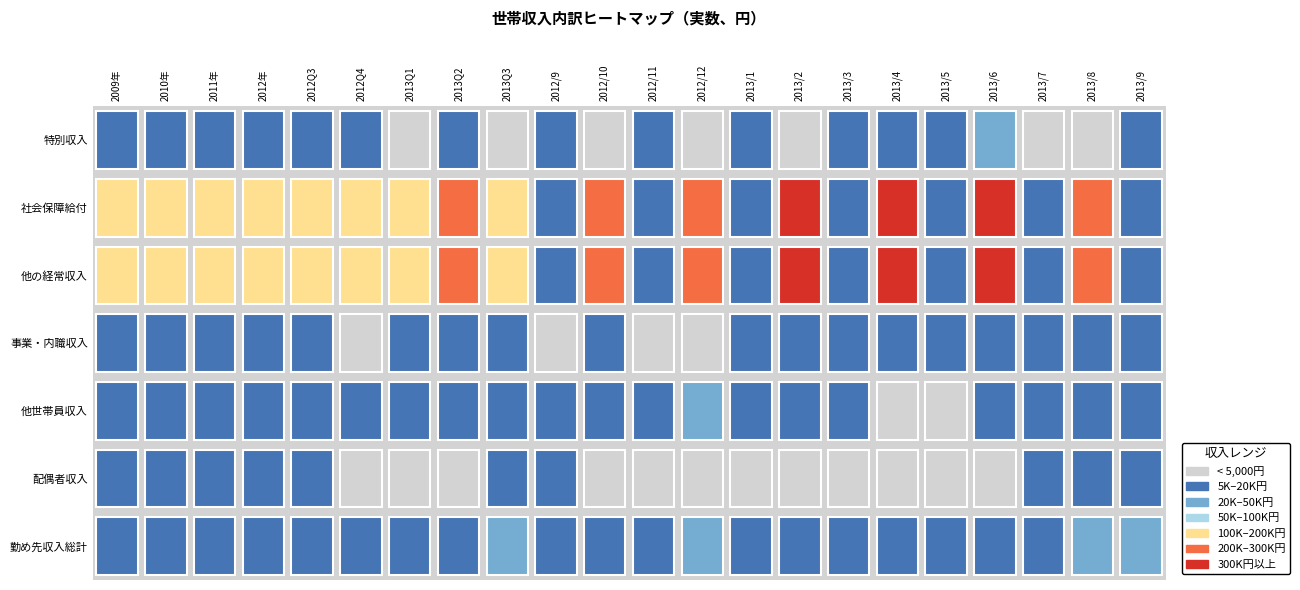

How many values in the jissu_tuki_2013_7 series exceed 8026?

3